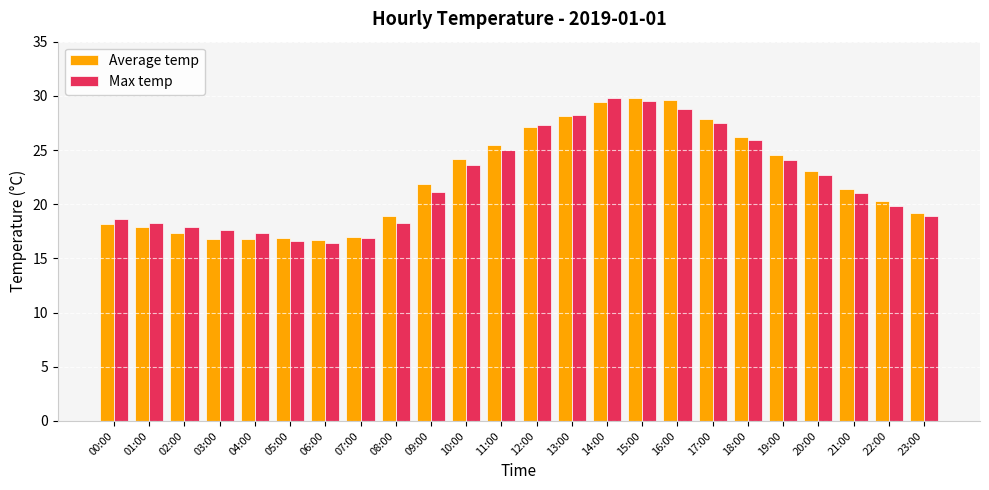

What position from the left is 06:00?

7